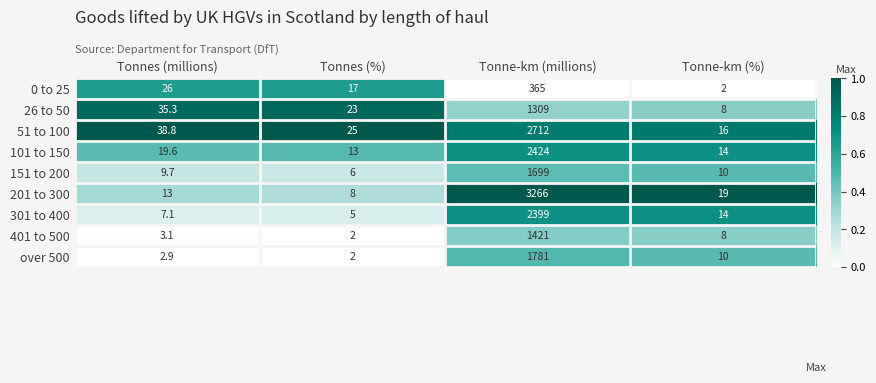

What is the total value across all series at Tonnes (millions)?

155.5